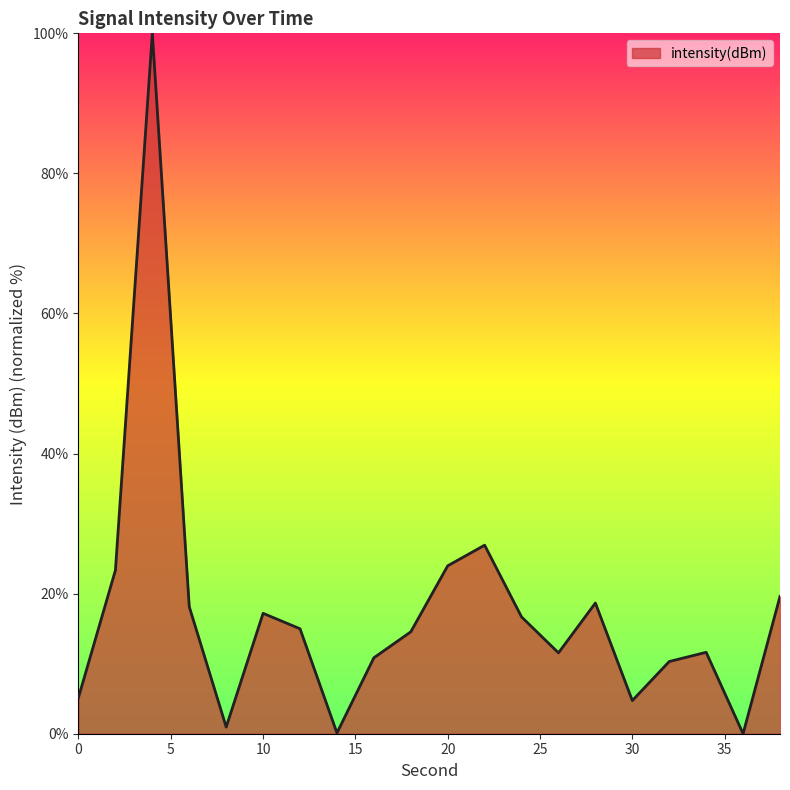

True or false: there are more than 0 points higher than both neighbors.

True